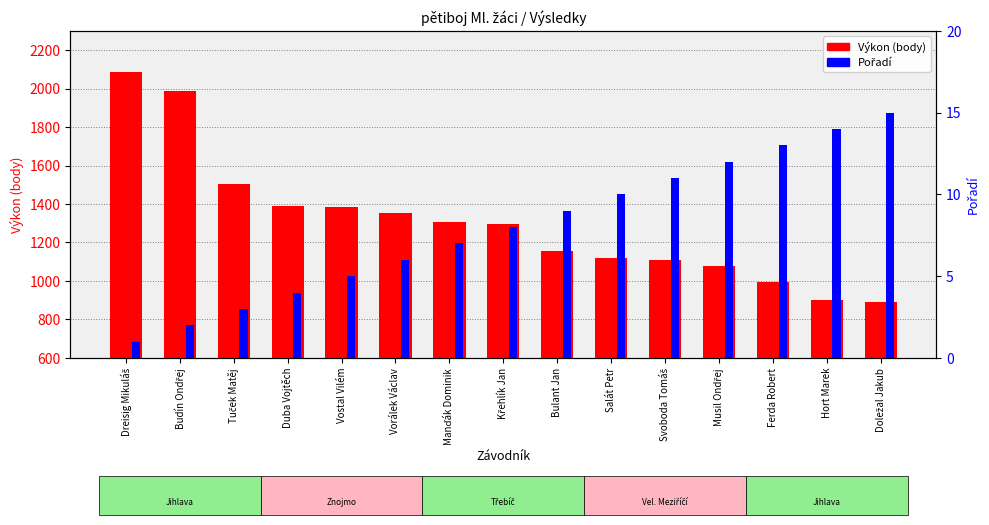

What is the difference between the Výkon values at Duba Vojtěch and Svoboda Tomáš?

282